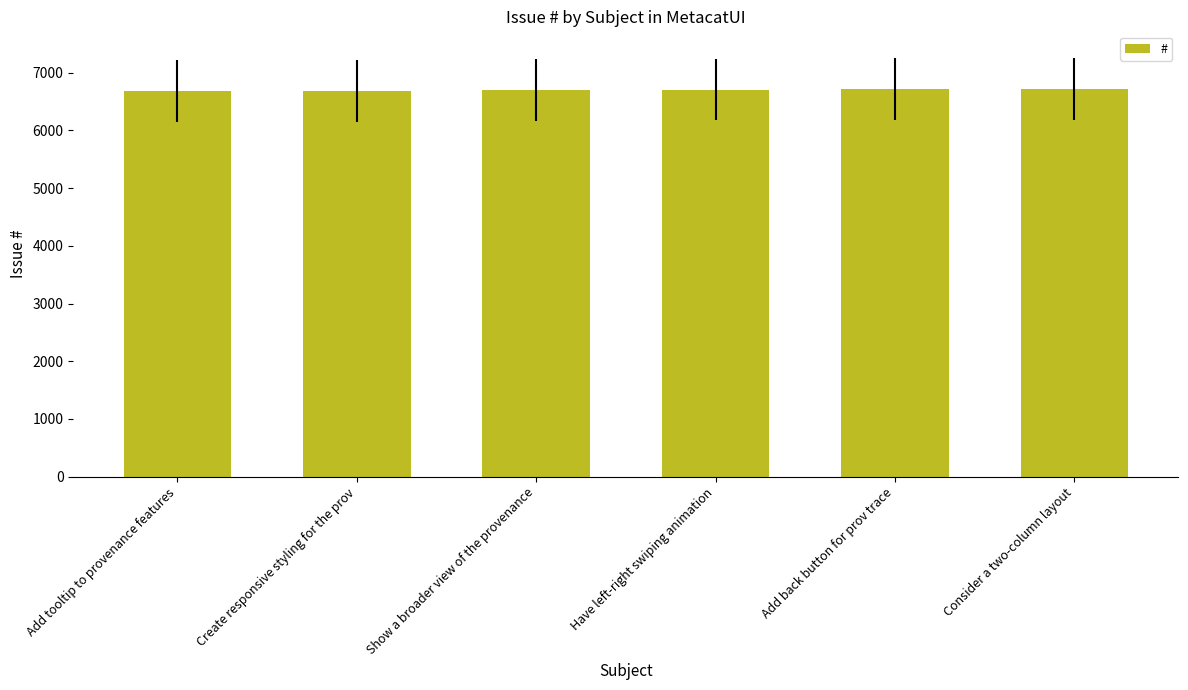

Approximately how many times larger is the value at Consider a two-column layout compared to Have left-right swiping animation?

1.0